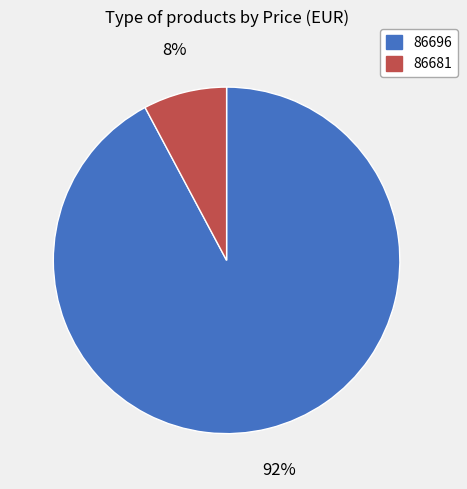

Is there a majority slice in this chart?

Yes